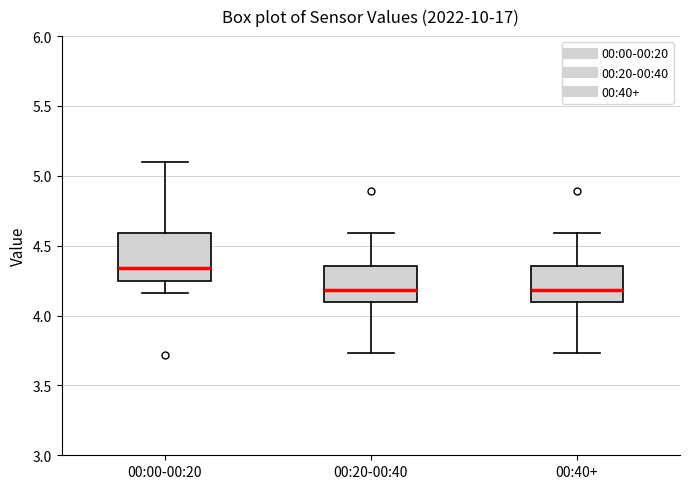

Which box is the tallest, from its lower edge to its upper edge?

00:00-00:20